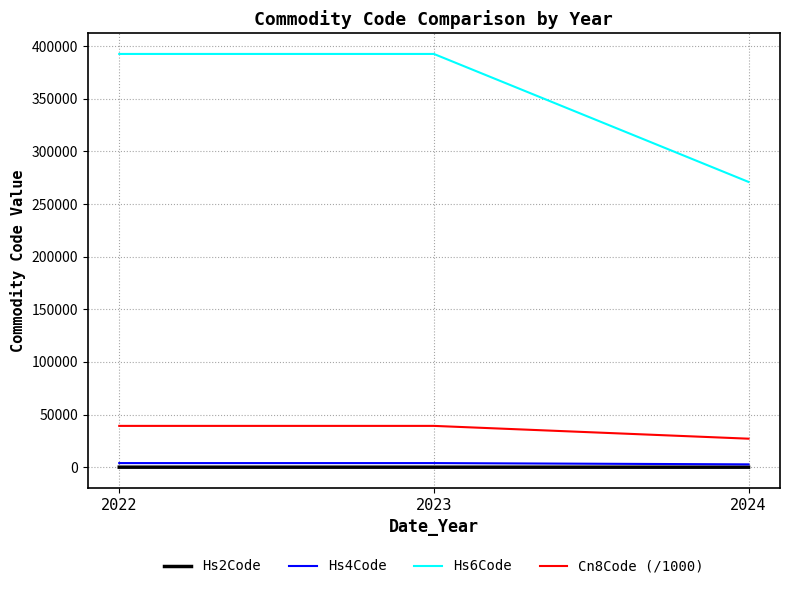

How many categories are shown in the chart?

3